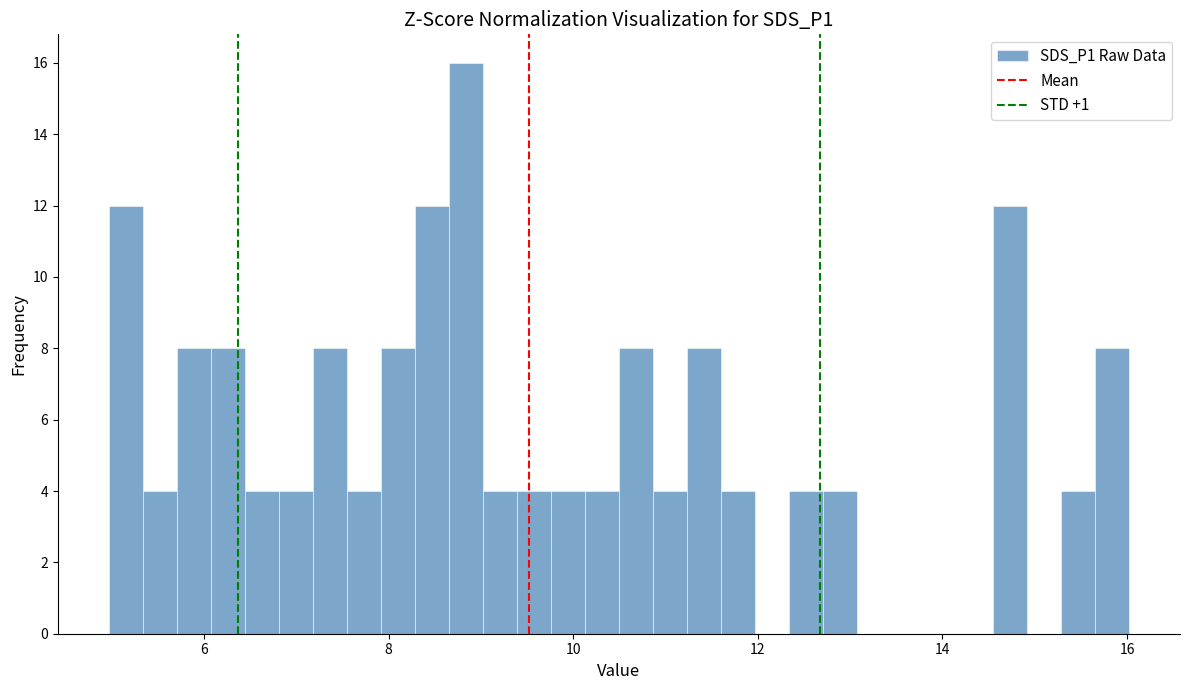

Read against the x-axis, roughly where is the centre of the tallest bar?

8.8